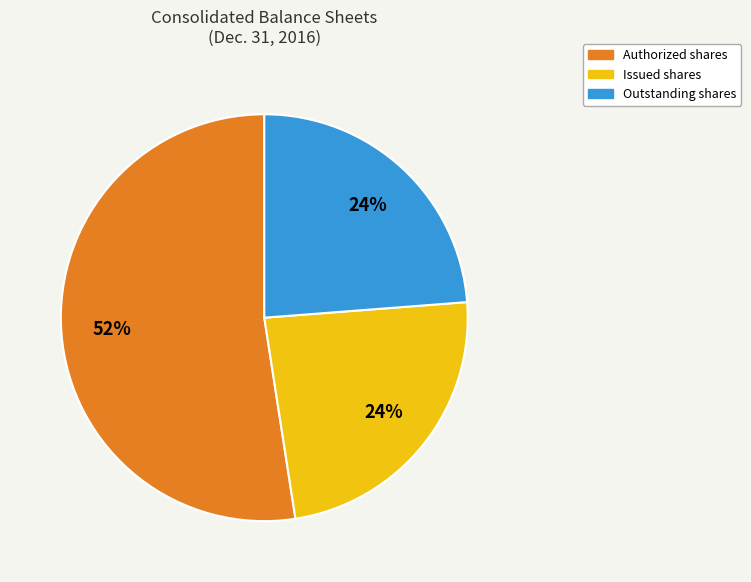

Is Authorized shares the majority of the pie?

Yes